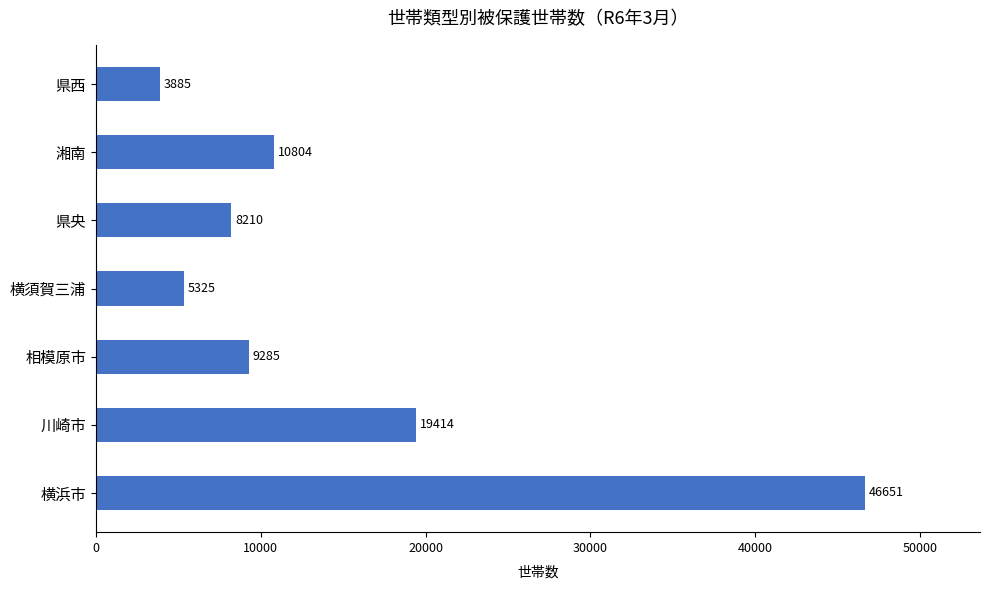

Between 横浜市 and 県央, which is larger?

横浜市